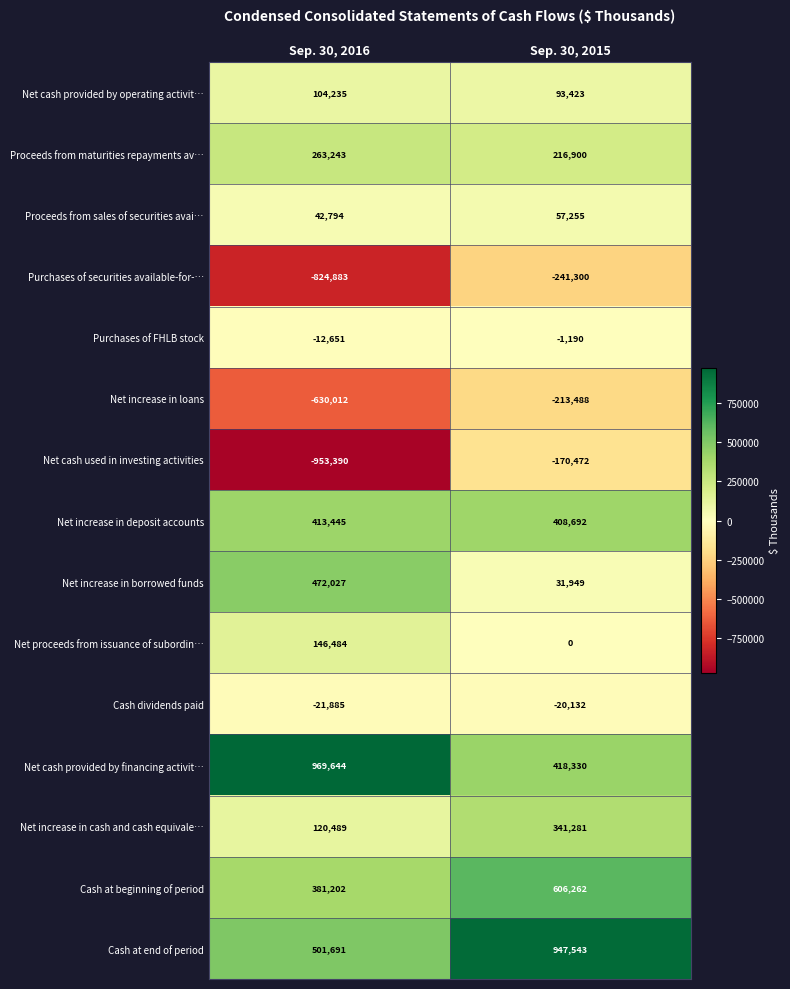

What is the total value across all series at Sep. 30, 2016?

972433